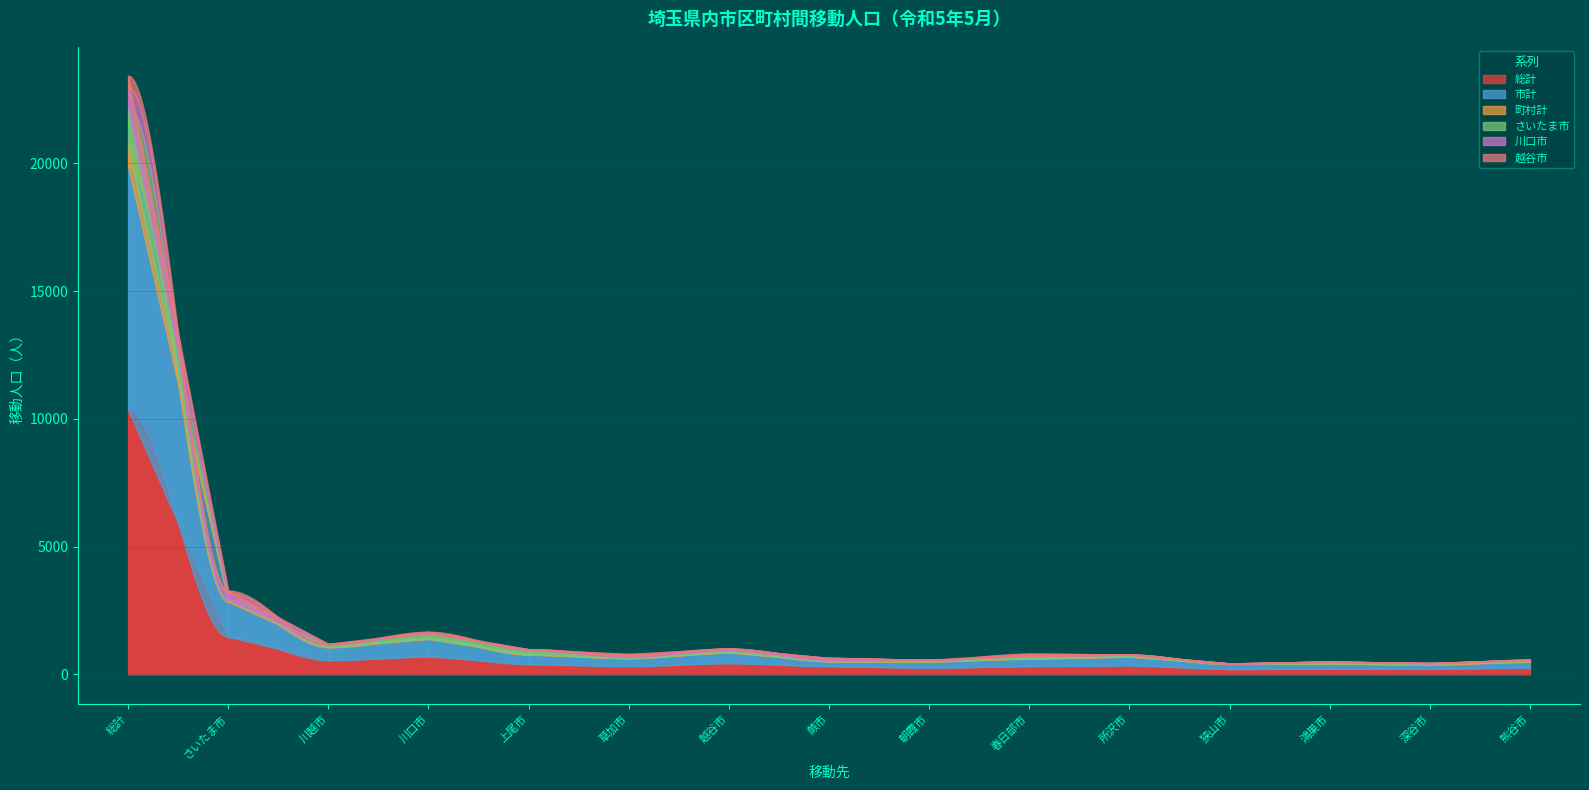

Which series has the largest range (max minus min)?

総計